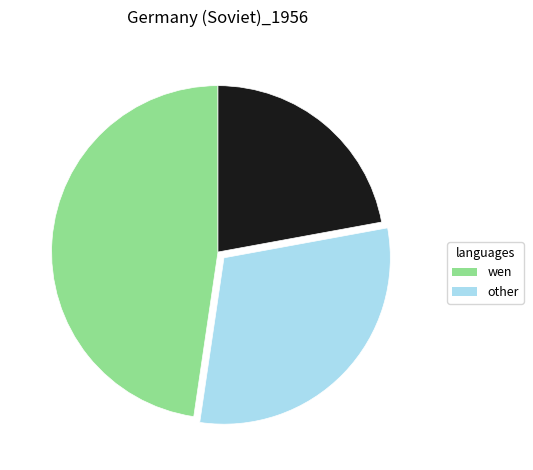

Does any single category account for the majority?

No